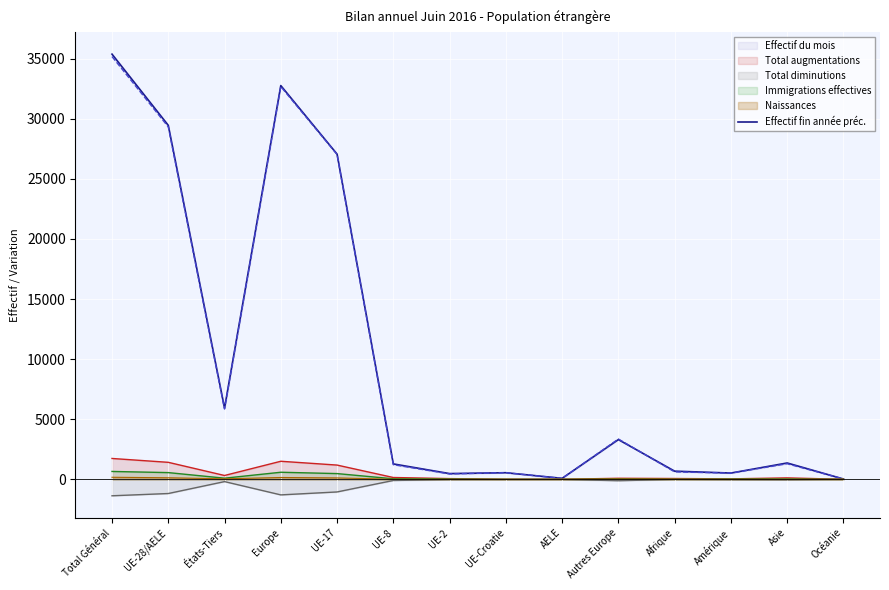

Which label corresponds to the smallest value in the chart?

Océanie